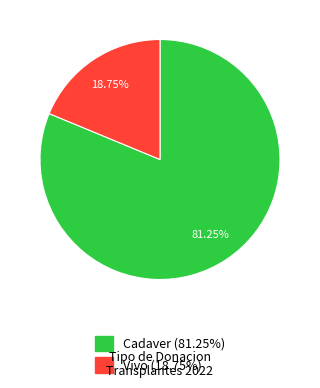

What percentage is the Vivo slice, to the nearest percent?

19%